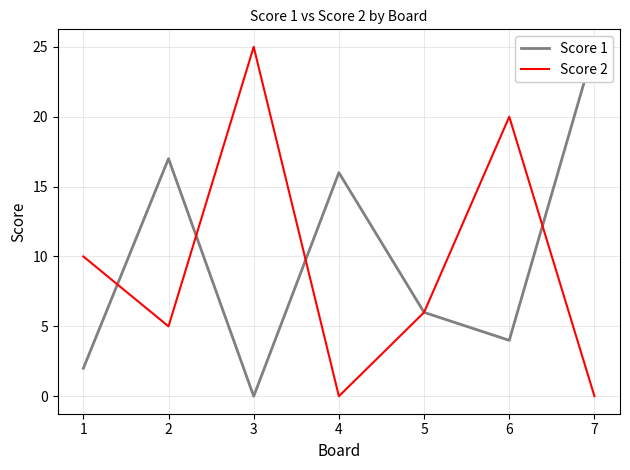

What are all the series names shown in the legend?

Score 1, Score 2